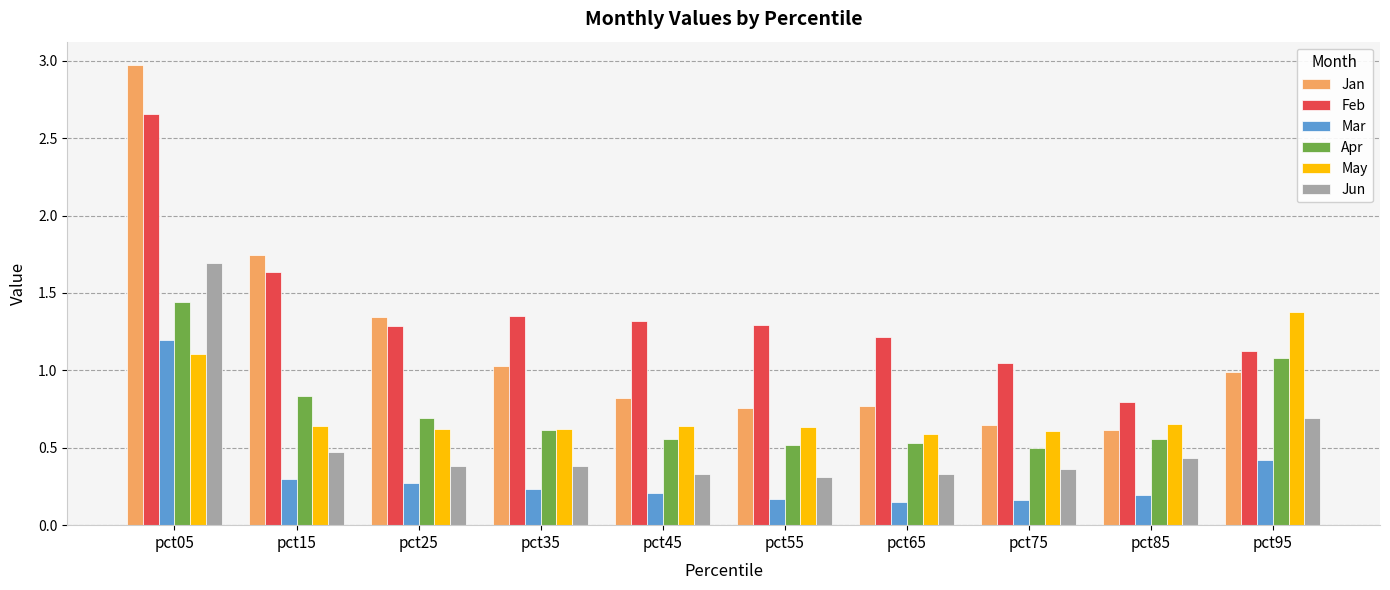

What is the average value of the Jun series?

0.5